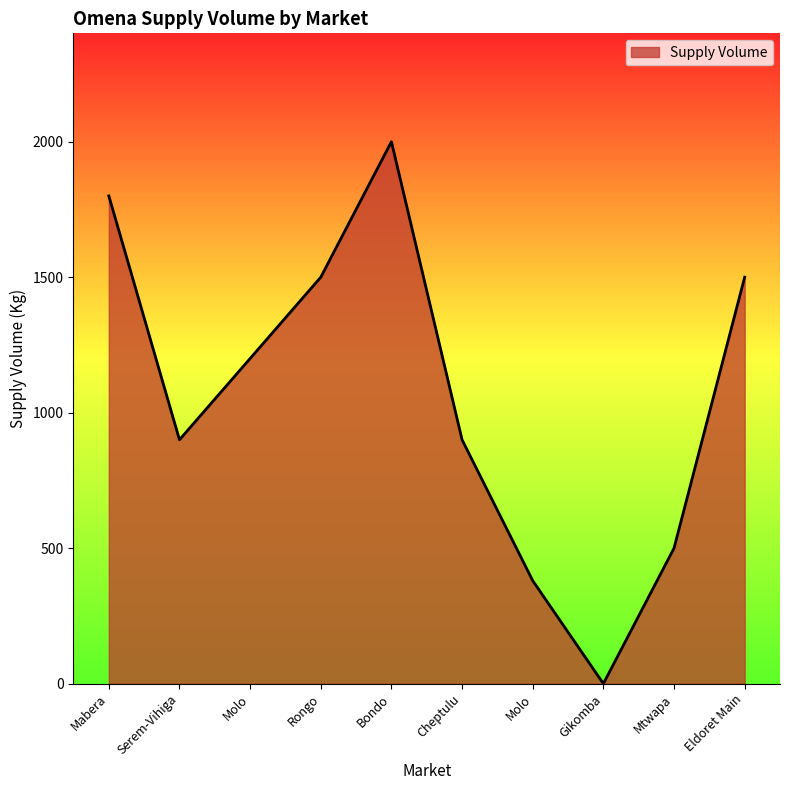

Which label corresponds to the smallest value in the chart?

Gikomba